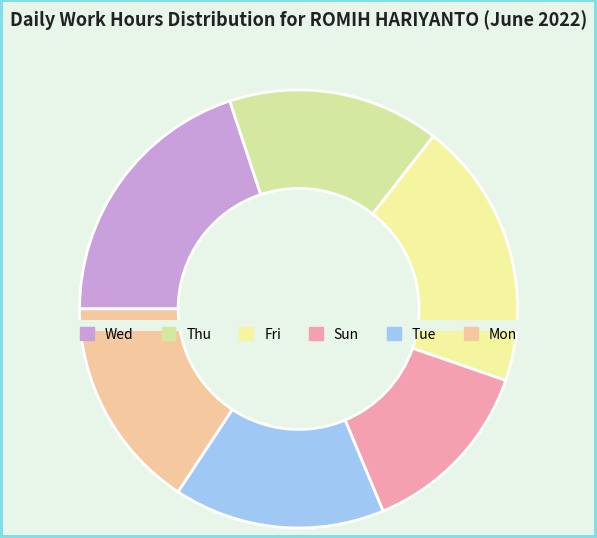

The Mon slice represents 16% of the pie. True or false?

True